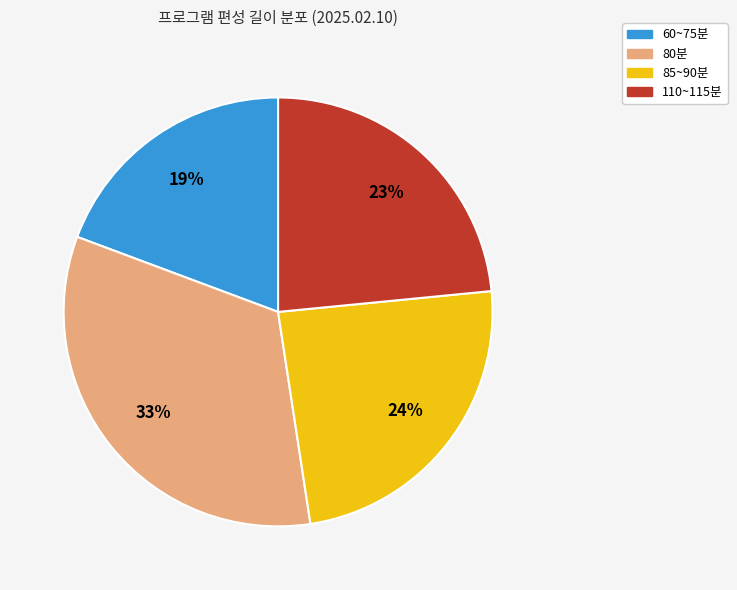

Is there a majority slice in this chart?

No